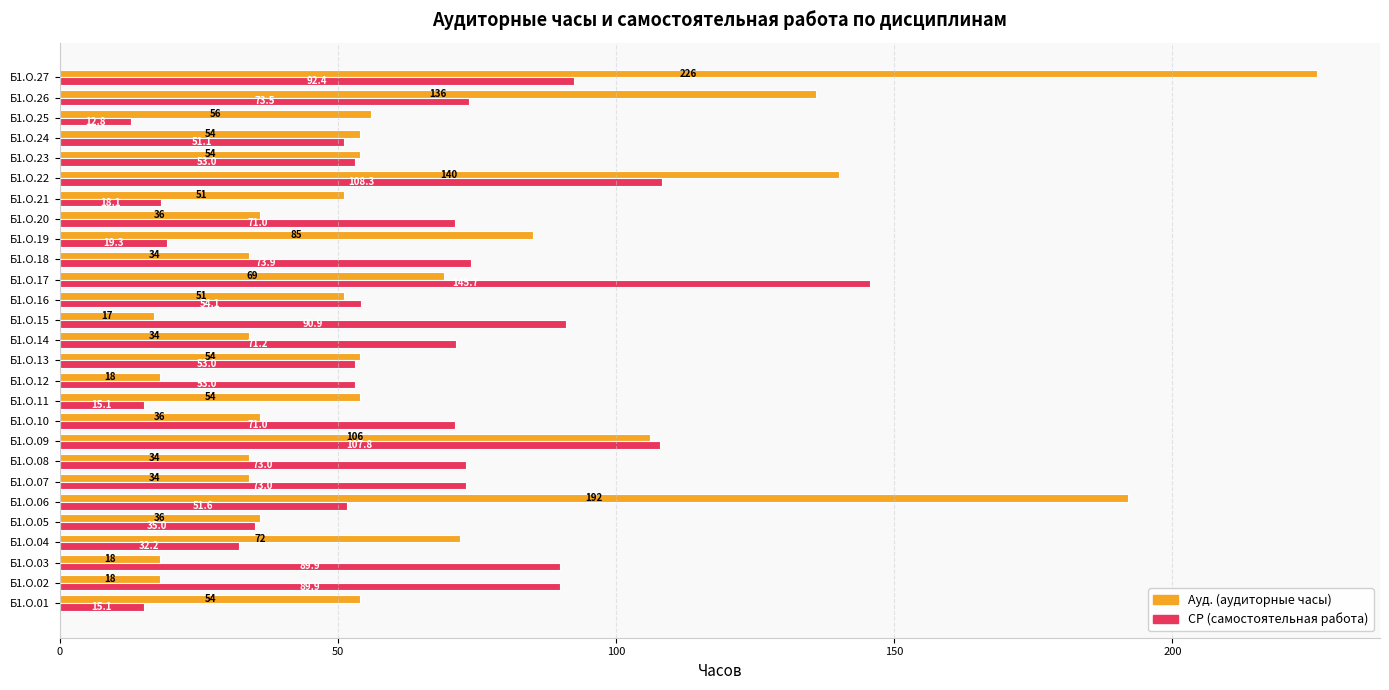

At which category does the chart reach its peak across all series?

Б1.О.27